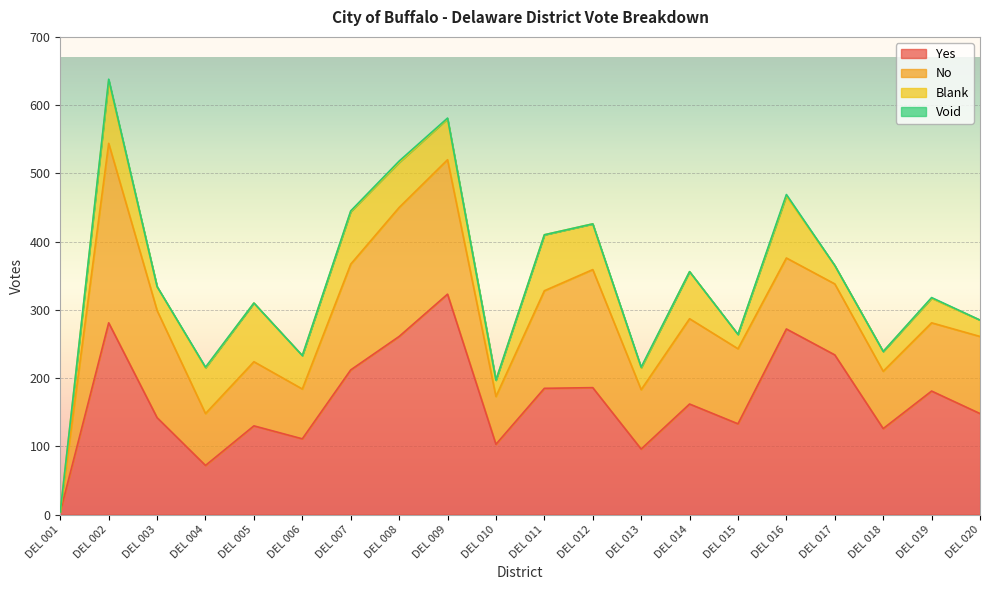

How many series are shown in this chart?

4